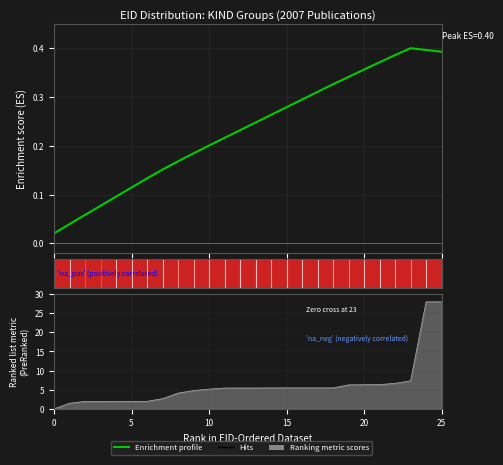

Reading right to left, list all the values displayed in this chart.

0.4	0.4	0.4	0.4	0.4	0.4	0.3	0.3	0.3	0.3	0.3	0.3	0.2	0.2	0.2	0.2	0.2	0.2	0.2	0.1	0.1	0.1	0.1	0.1	0.0	0.0